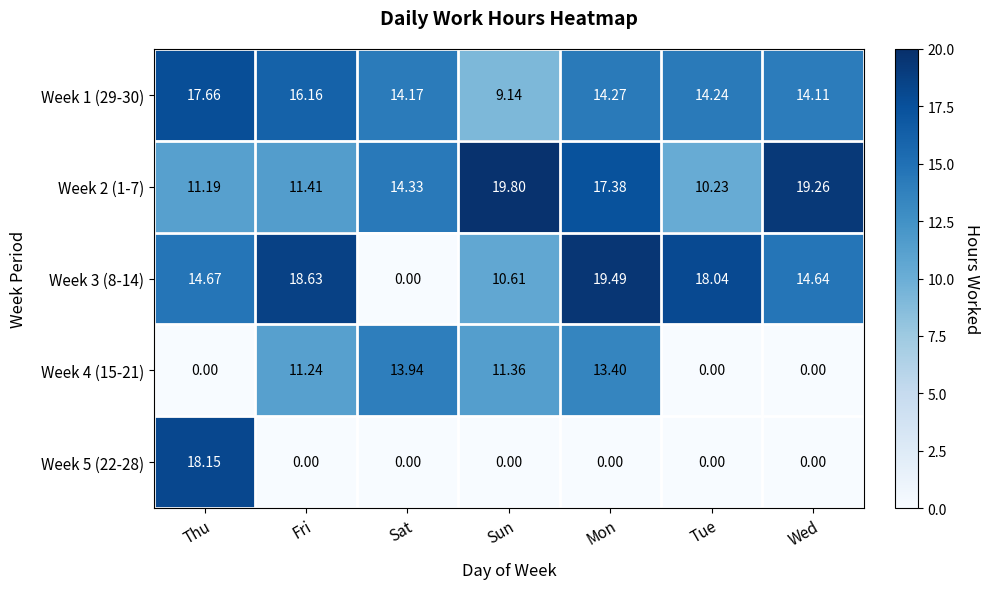

Which series has the largest total across all categories?

Week 2 (1-7)